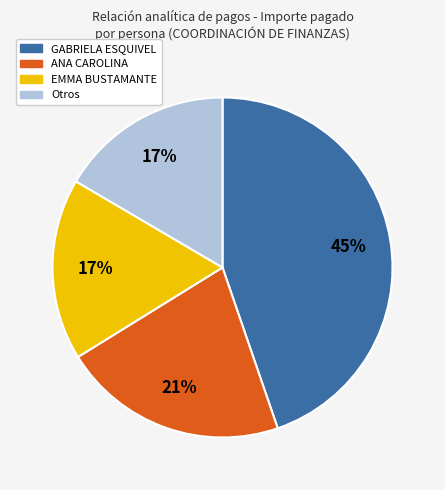

To the nearest percent, what is the average slice percentage?

25%